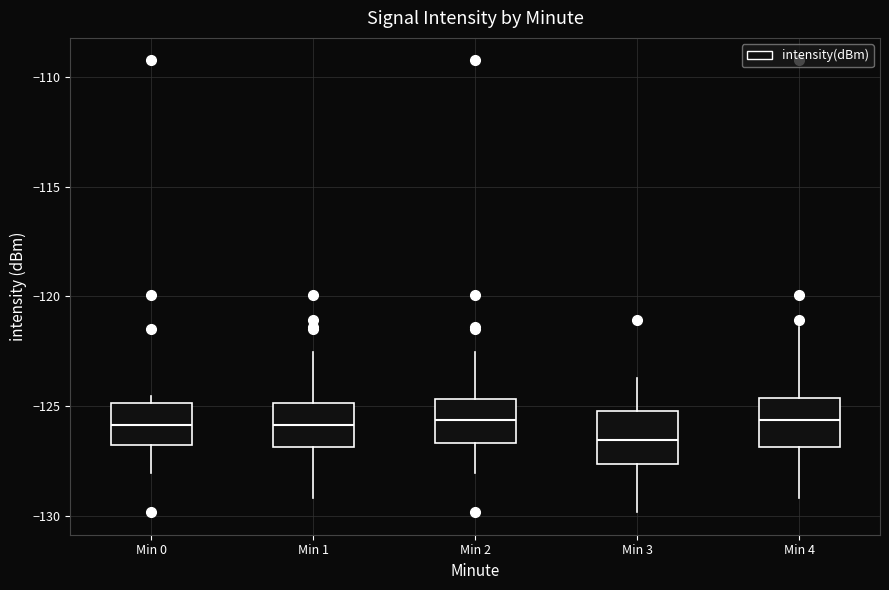

Which box's median line is the lowest?

Min 3